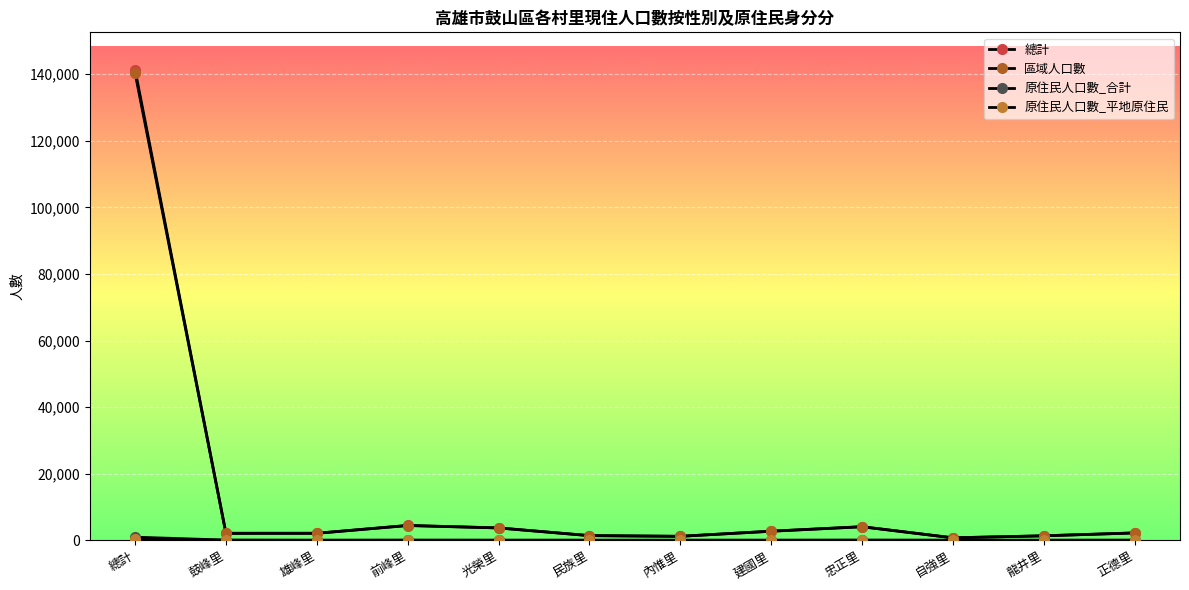

Is the value of 原住民人口數_平地原住民 at 光榮里 greater than the value of 總計 at 建國里?

No